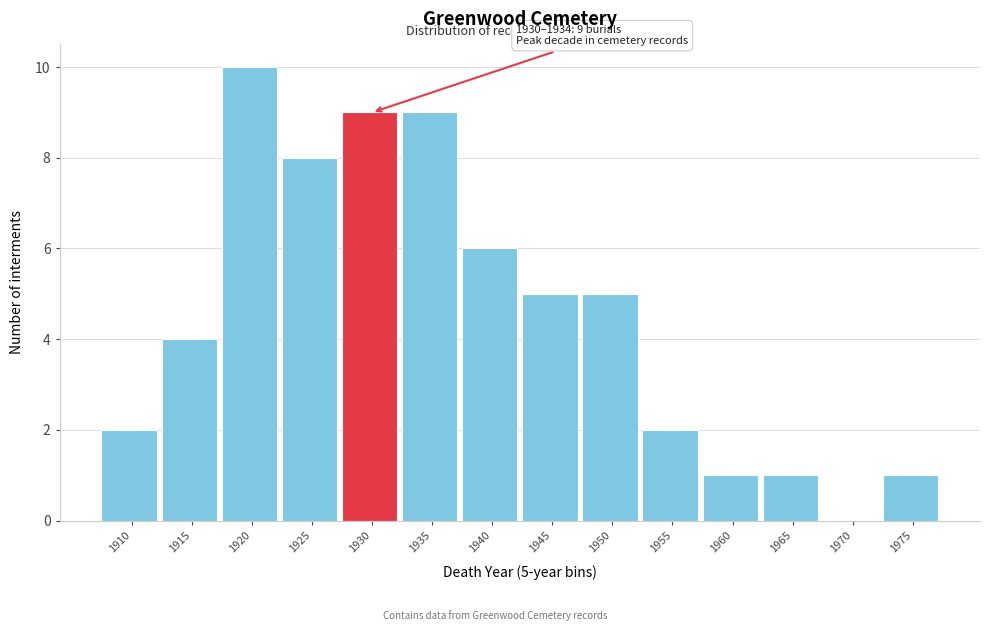

Reading right to left, extract all data points from this chart.

1975=1	1970=0	1965=1	1960=1	1955=2	1950=5	1945=5	1940=6	1935=9	1930=9	1925=8	1920=10	1915=4	1910=2